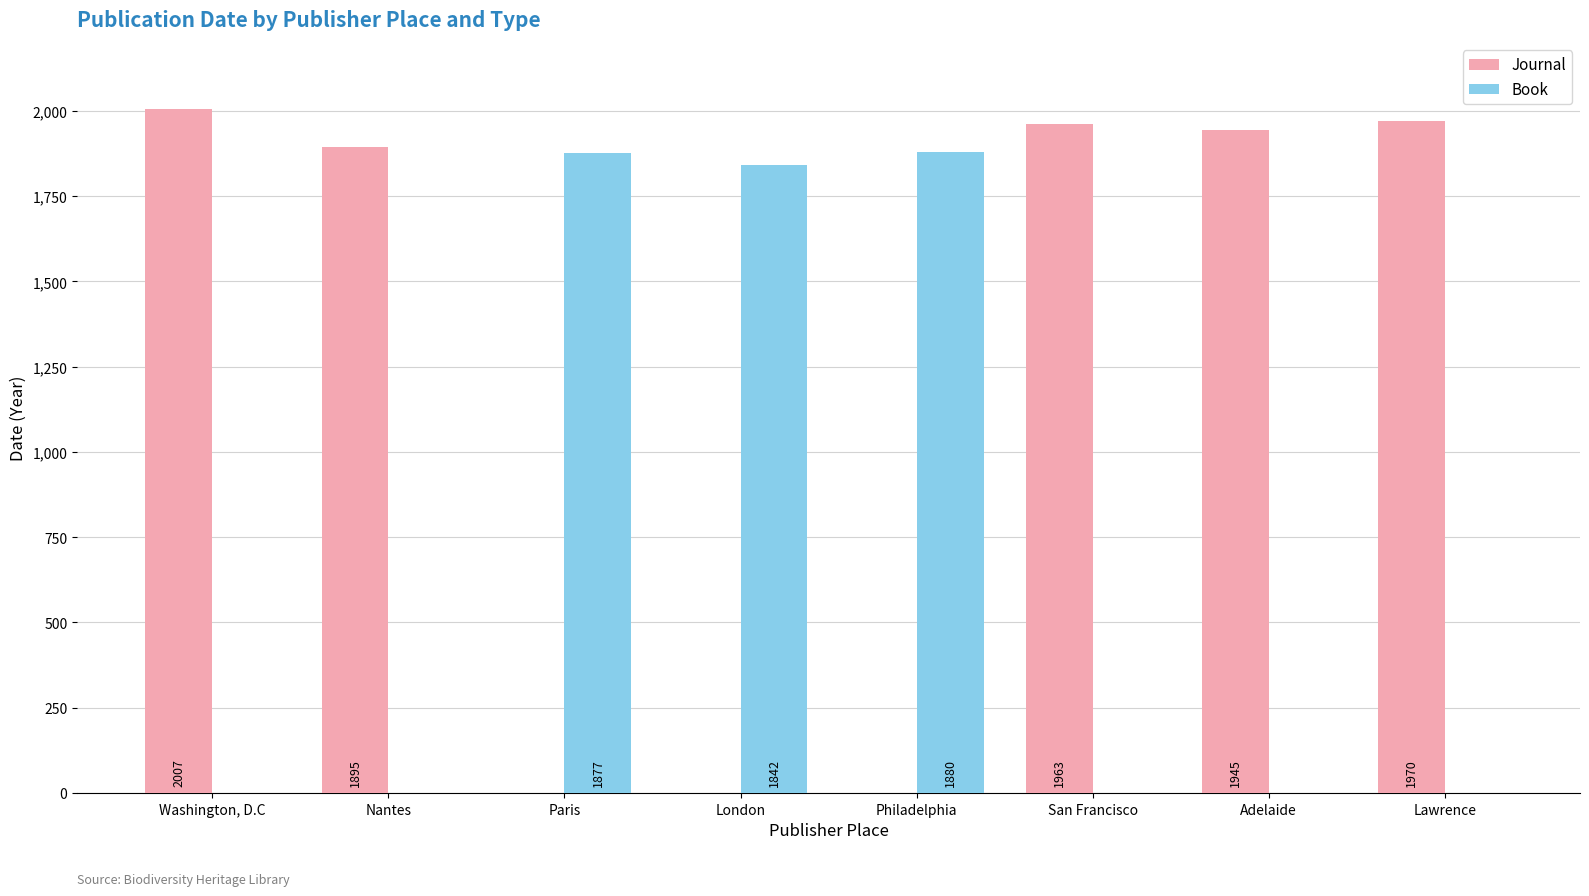

Which series changed the most between Philadelphia and Lawrence?

Journal